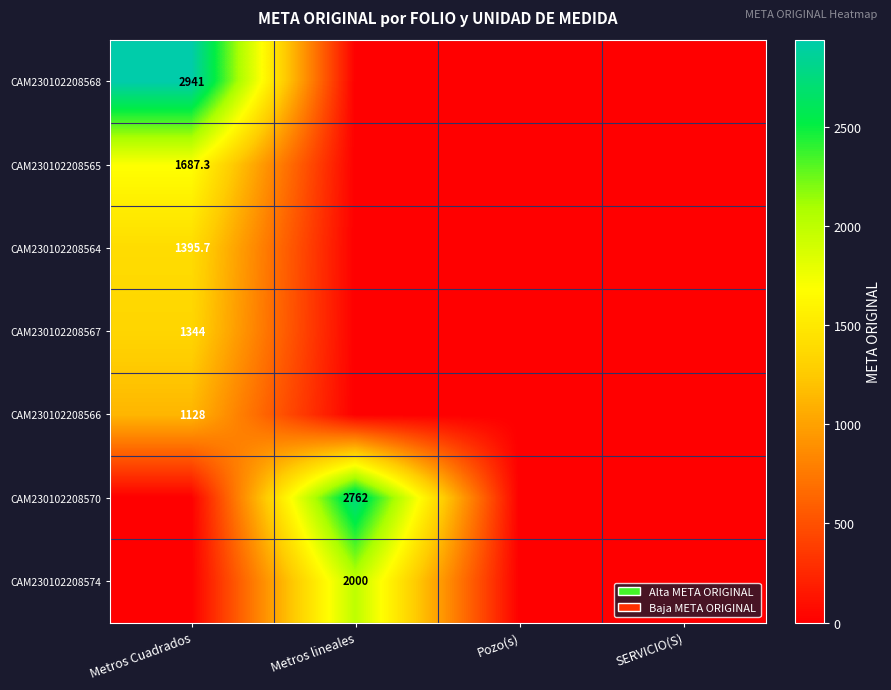

The value of CAM230102208566 at Metros Cuadrados is 1128.0. True or false?

True